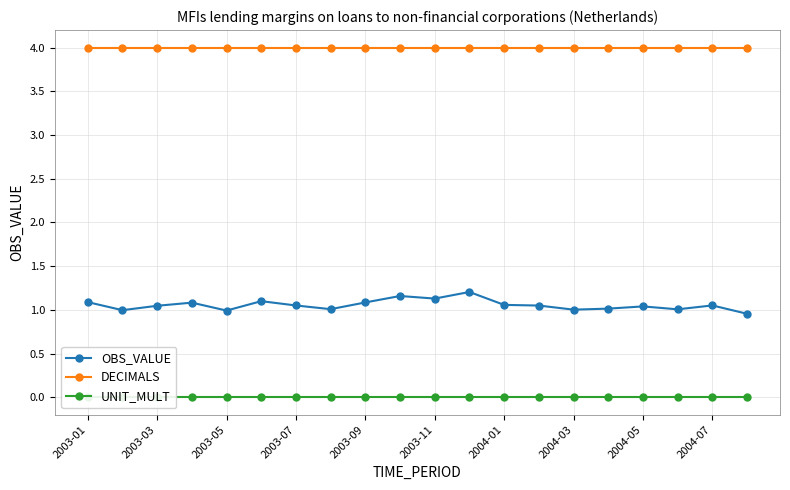

True or false: DECIMALS has more than 1 points higher than both neighbors.

False